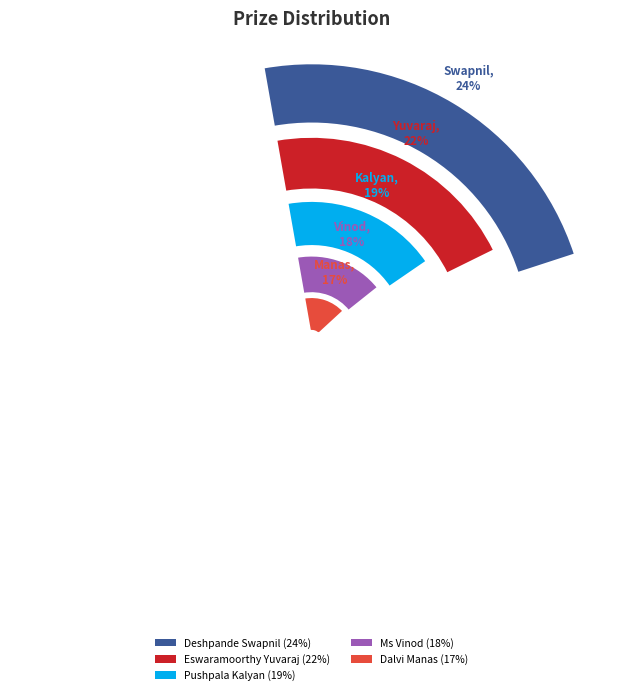

To the nearest percent, what is the combined percentage of Dalvi Manas and Eswaramoorthy Yuvaraj?

39%